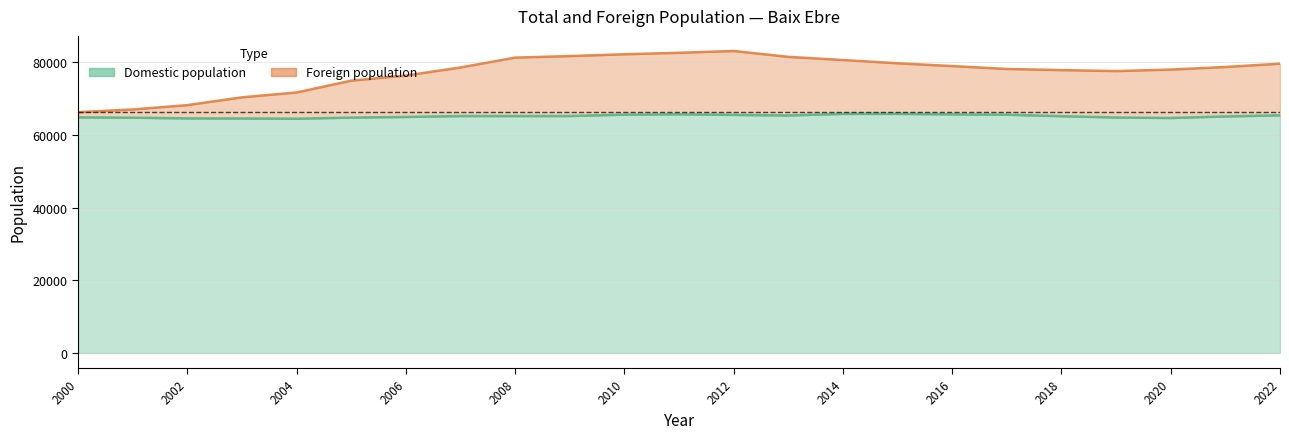

What is the sum of all values?

1775430